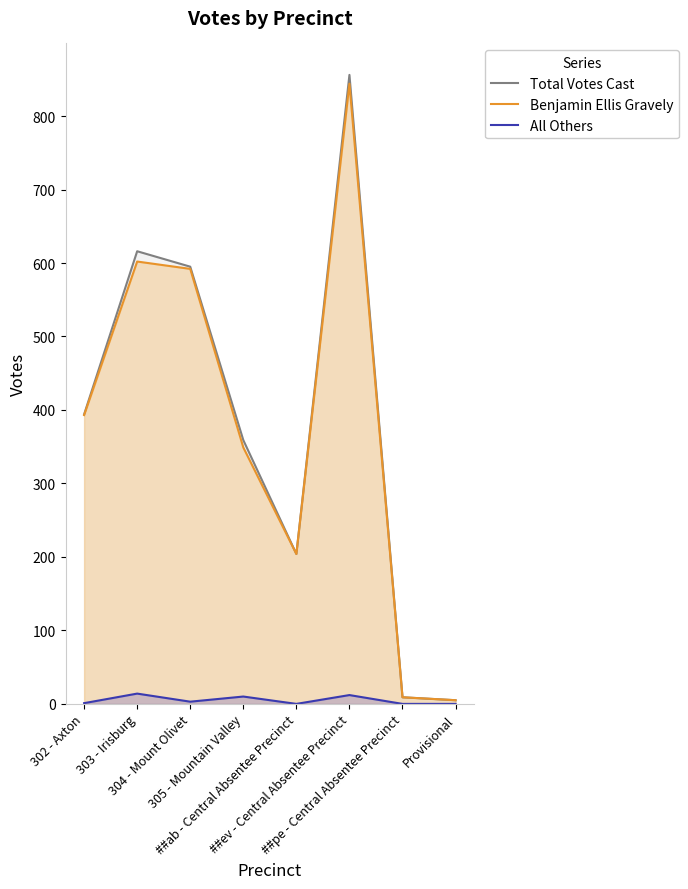

True or false: Total Votes Cast has a value of 595 at 304 - Mount Olivet.

True